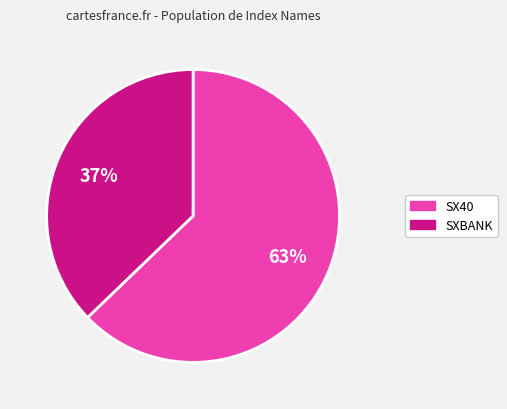

How many slices are in this pie chart?

2